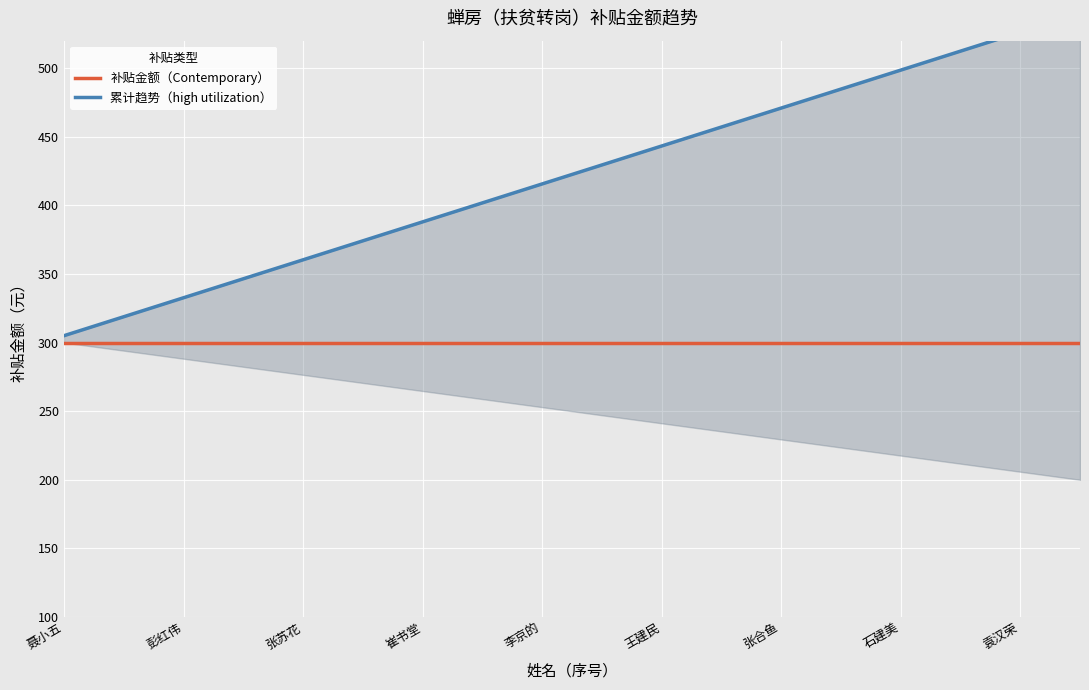

What is the value of the 补贴金额（Contemporary） point at the 10th from the left?

300.0